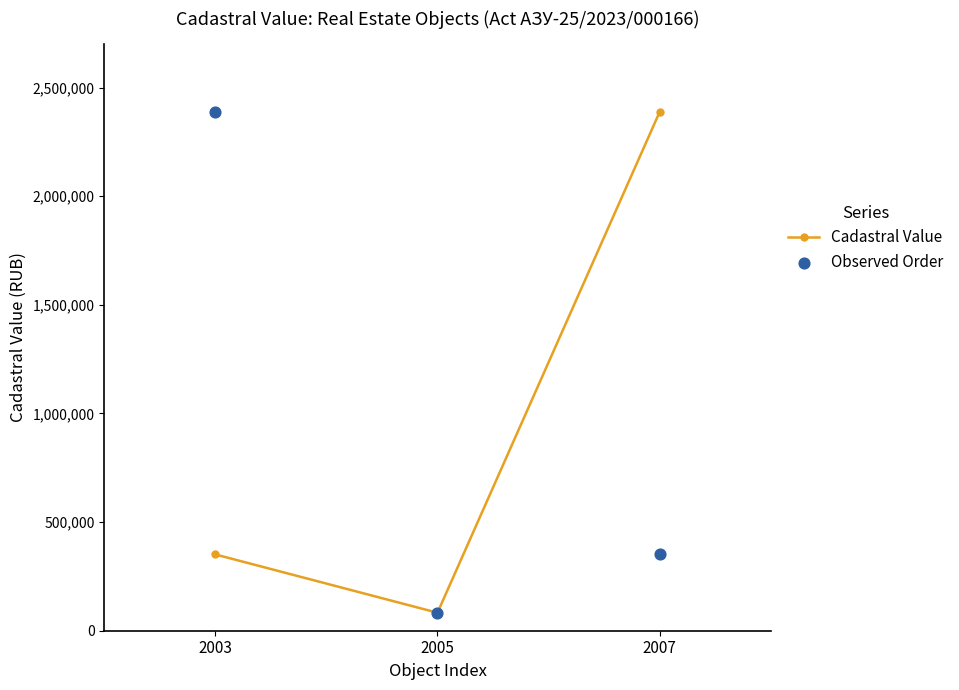

Which series contains the highest Y value?

Cadastral Value